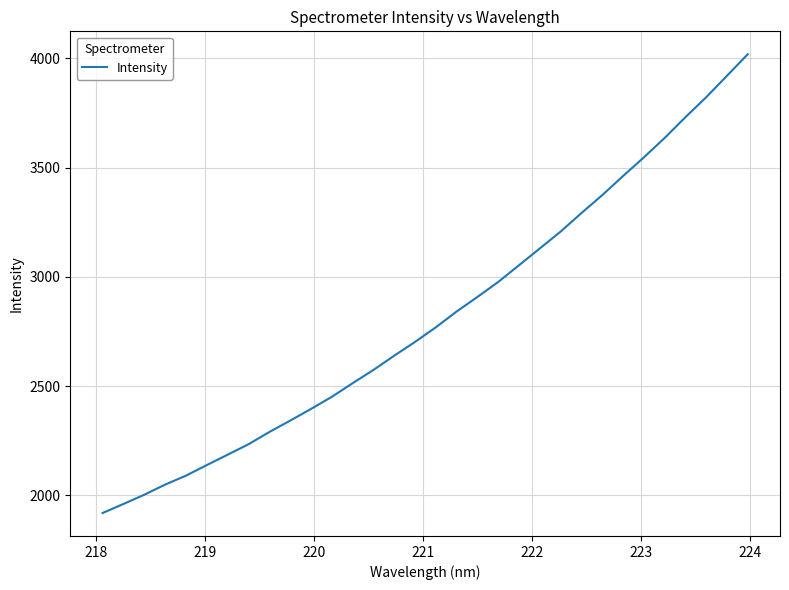

True or false: there are more than 2 points higher than both neighbors.

False